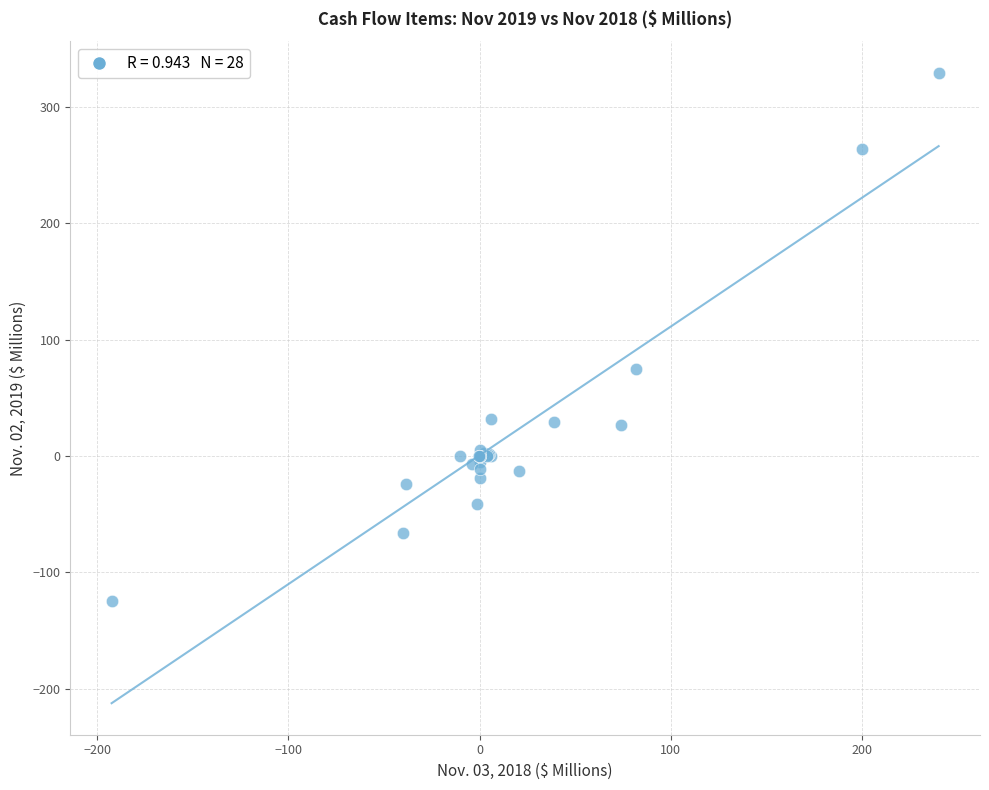

What Y value in the scatter plot is closest to 102?

74.4